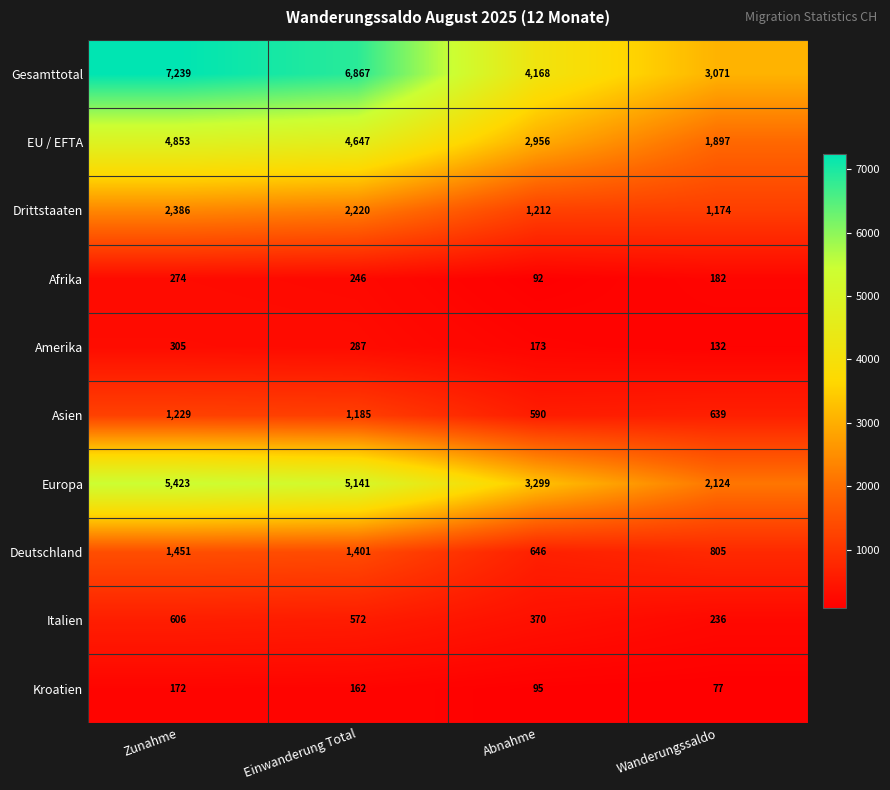

Count the number of categories in the chart.

4